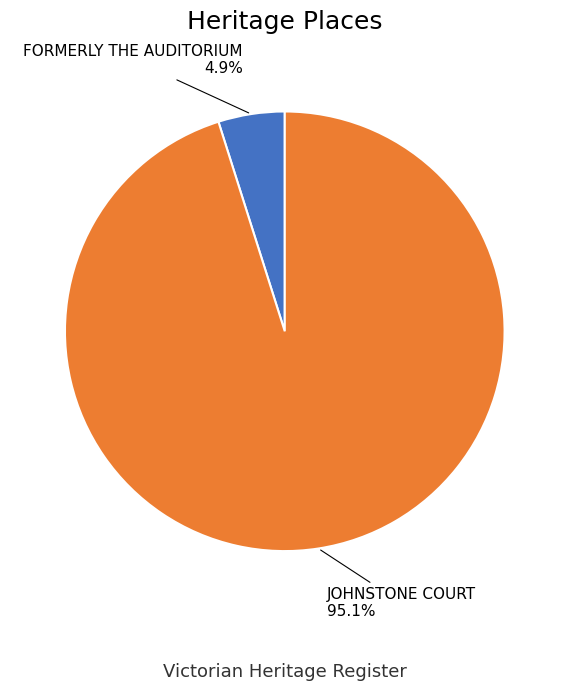

How many segments does this pie chart have?

2